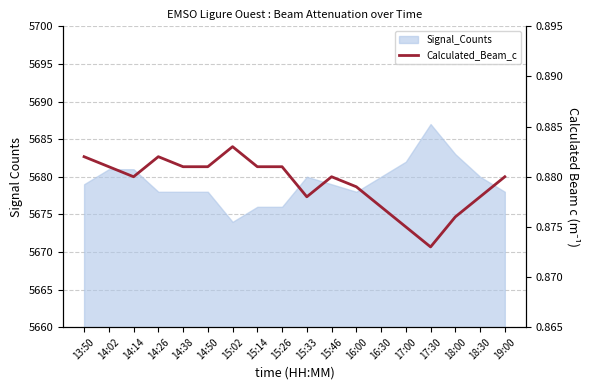

What is the maximum value shown in the chart?

0.9